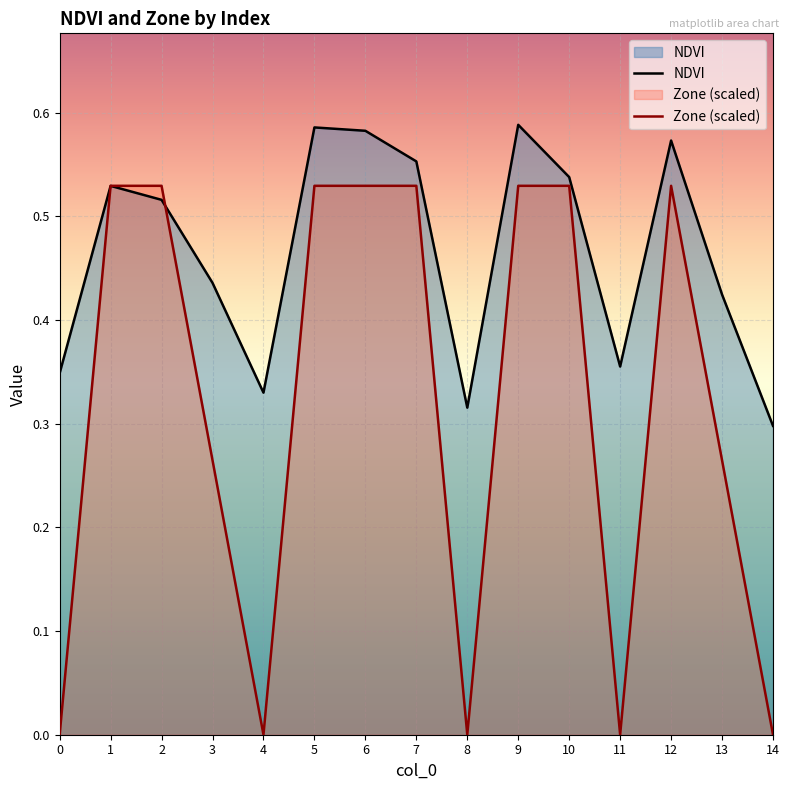

Reading left to right, list all the values displayed in this chart.

NDVI: 0=0.3	1=0.5	2=0.5	3=0.4	4=0.3	5=0.6	6=0.6	7=0.6	8=0.3	9=0.6	10=0.5	11=0.4	12=0.6	13=0.4	14=0.3
Zone (scaled): 0=0.0	1=0.5	2=0.5	3=0.3	4=0.0	5=0.5	6=0.5	7=0.5	8=0.0	9=0.5	10=0.5	11=0.0	12=0.5	13=0.3	14=0.0